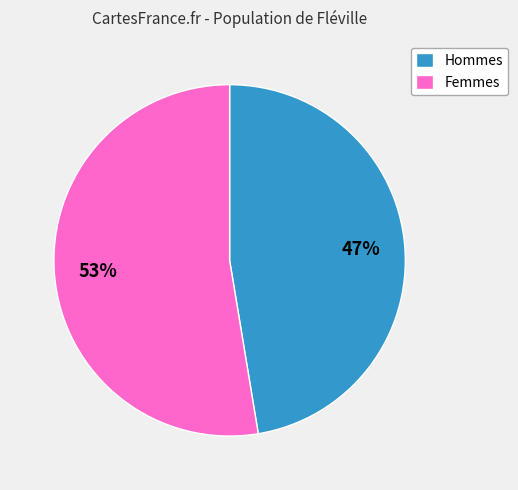

How many slices are in this pie chart?

2